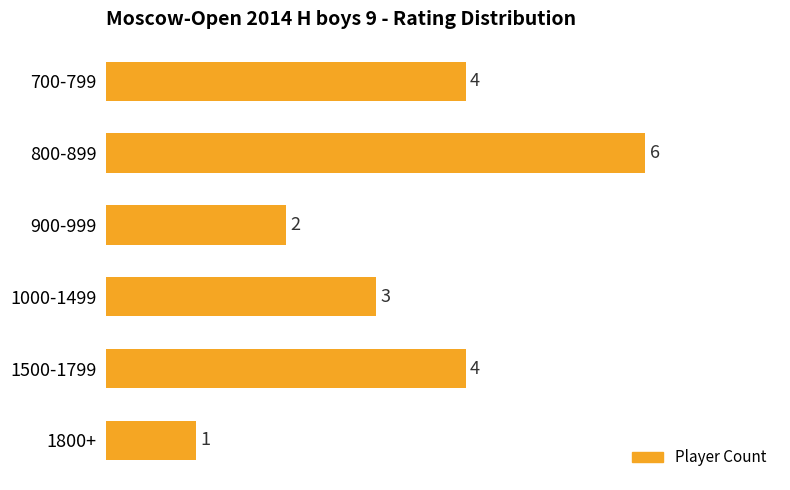

What is the greatest value displayed?

6